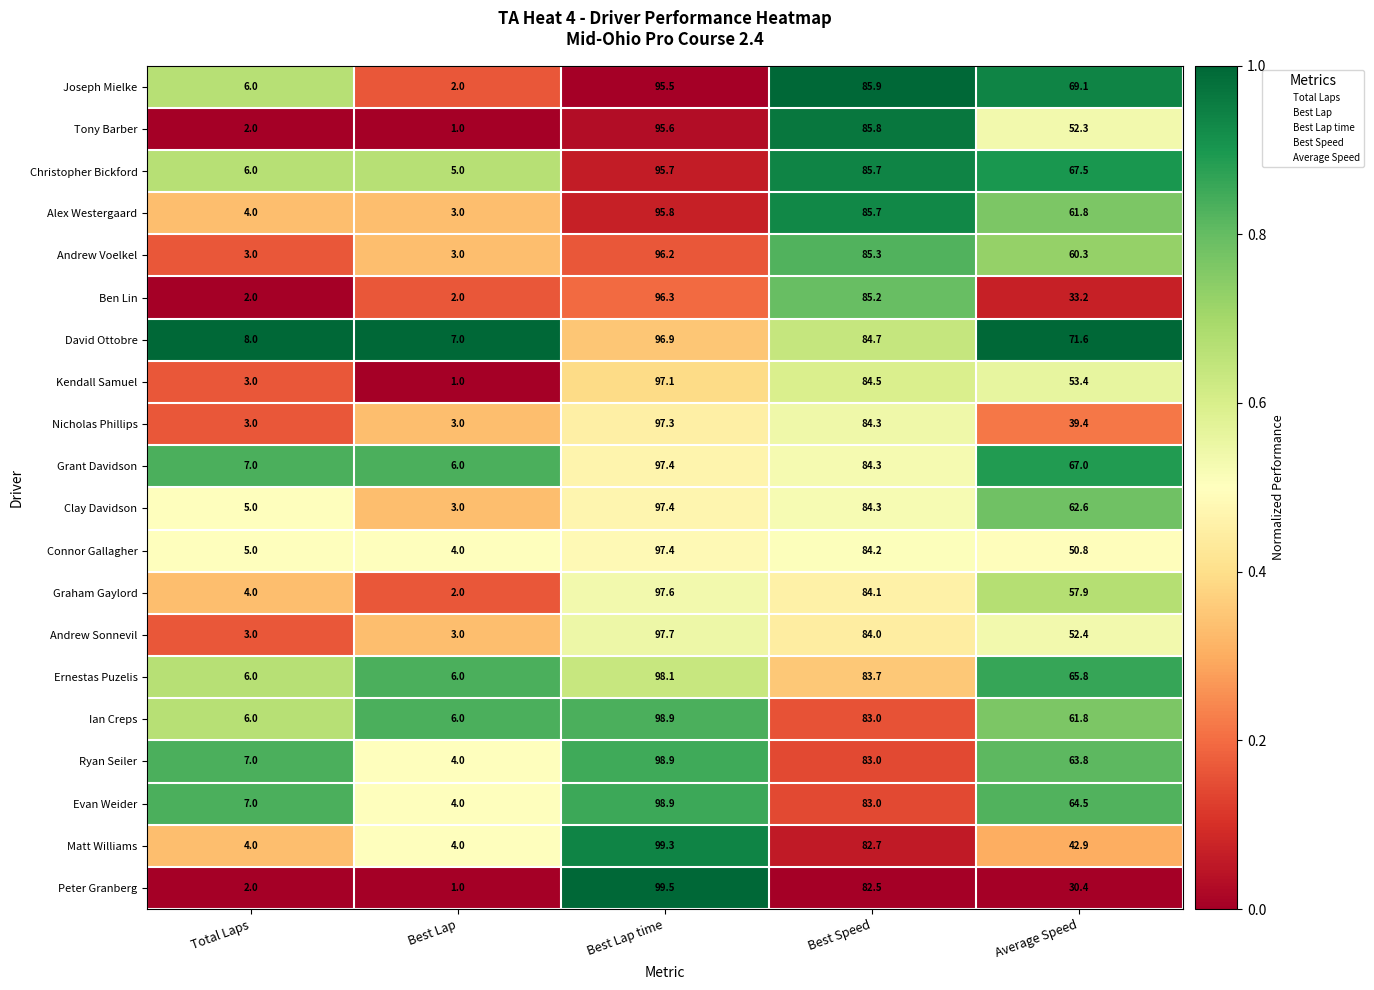

Which category has the lowest value across all series?

Best Lap